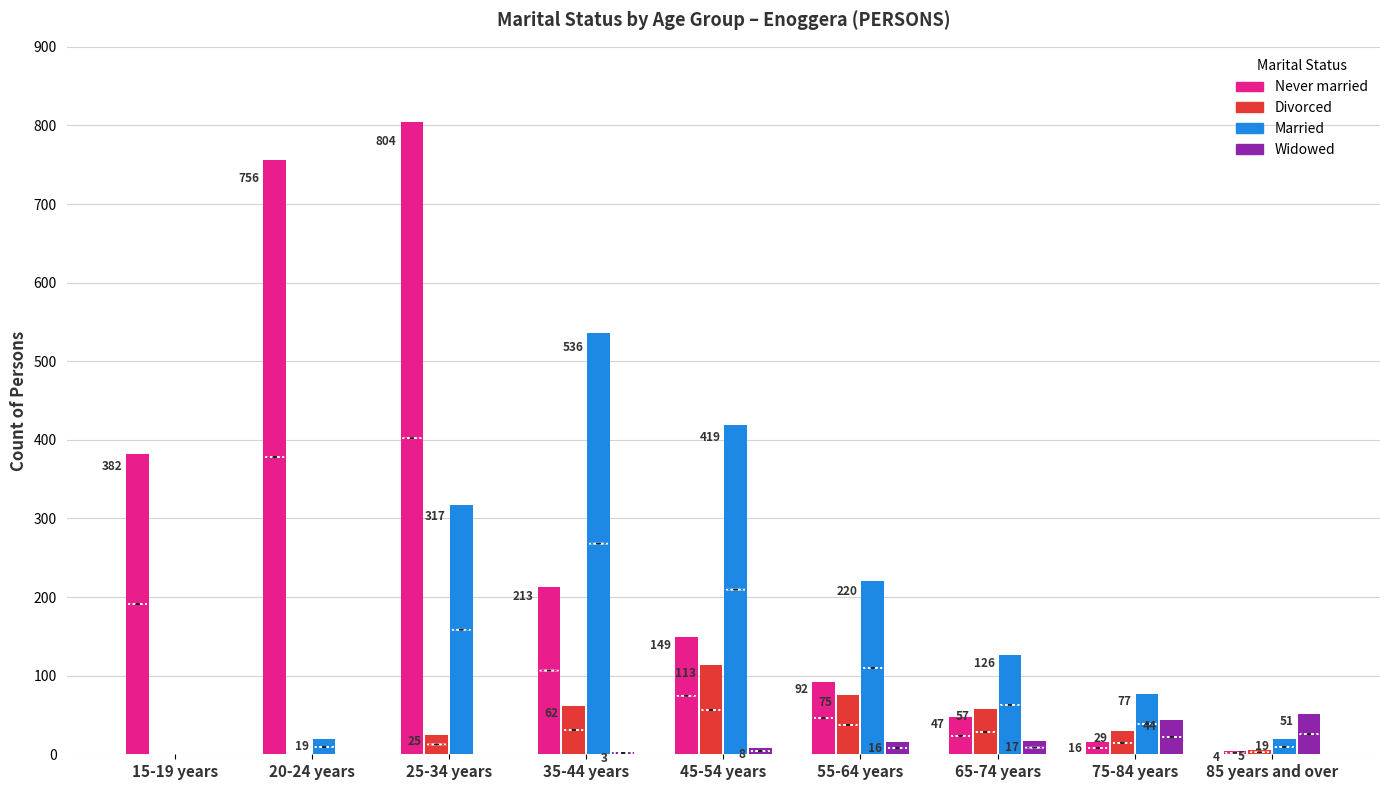

Reading right to left, transcribe all the data shown in this chart.

Never married: 4	16	47	92	149	213	804	756	382
Divorced: 5	29	57	75	113	62	25	0	0
Married: 19	77	126	220	419	536	317	19	0
Widowed: 51	44	17	16	8	3	0	0	0